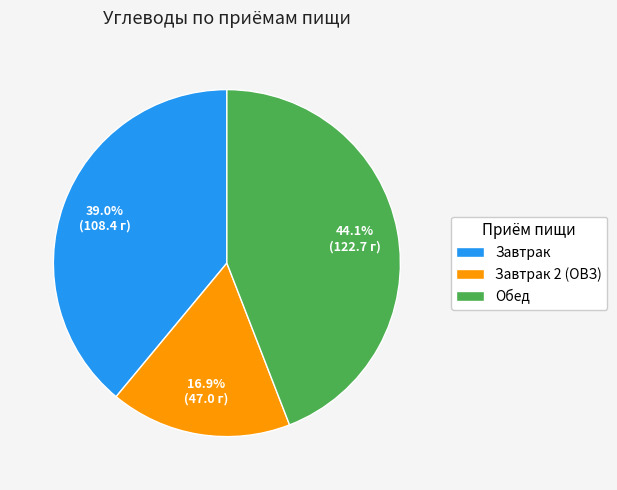

Which category has the biggest portion of the pie?

Обед